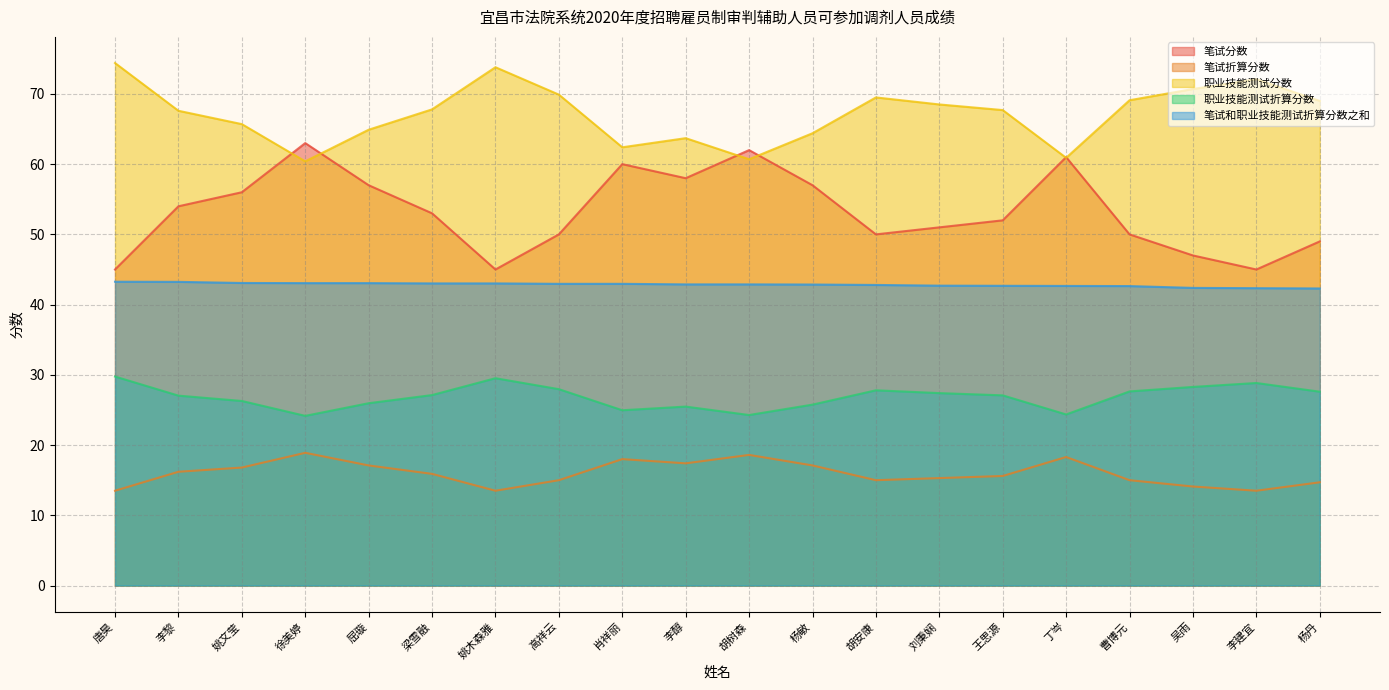

At which label is 笔试和职业技能测试折算分数之和 closest to 42?

杨丹